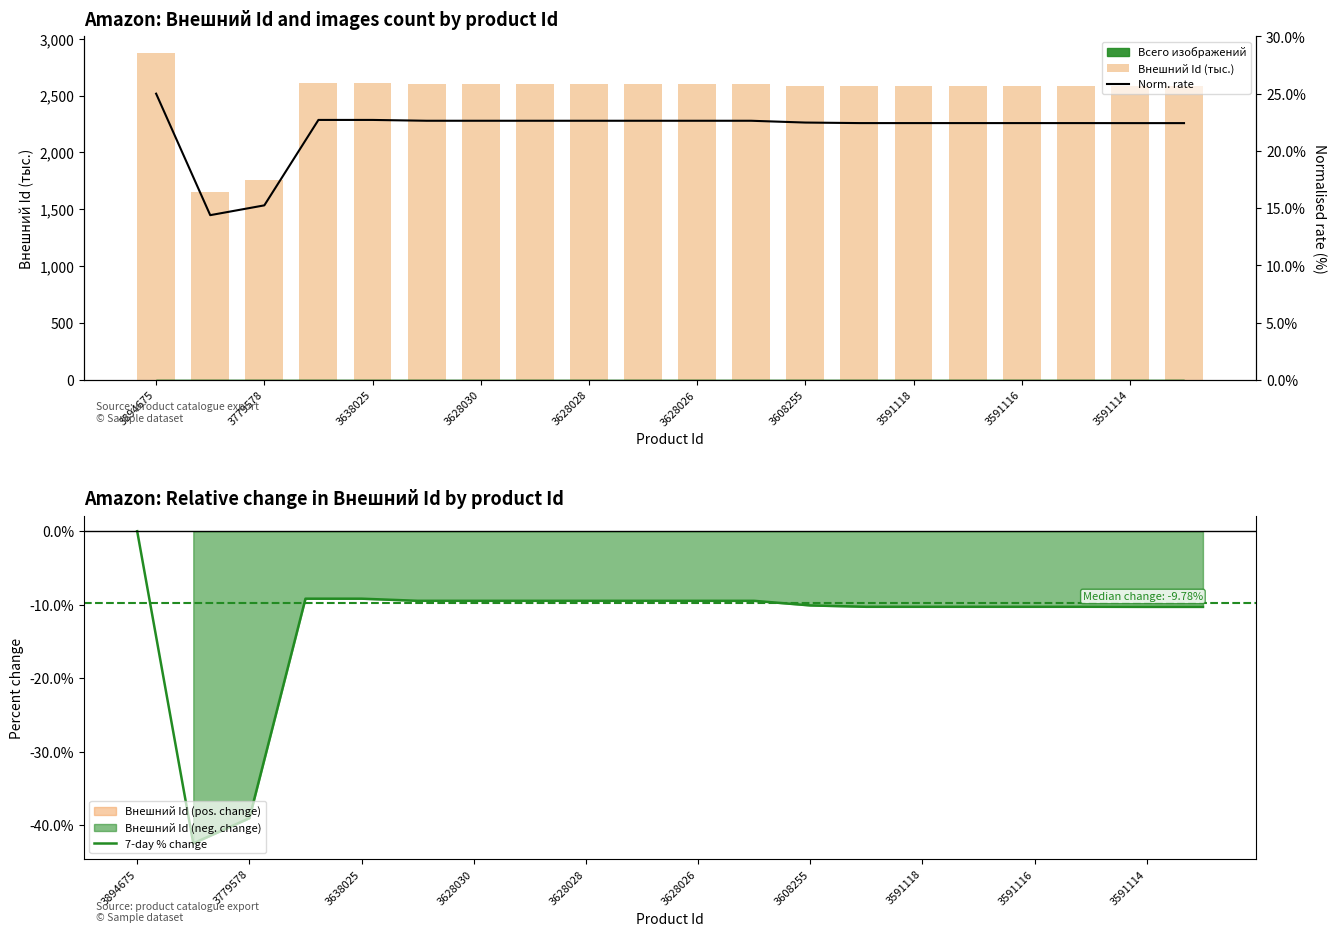

What is the minimum value for 7-day % change?

-42.5